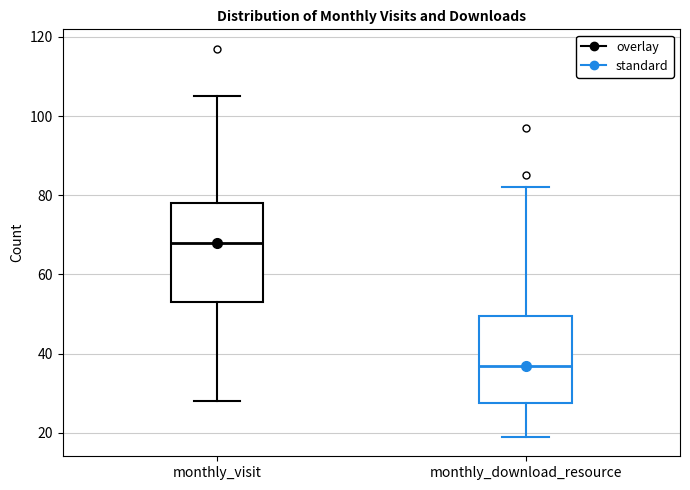

Comparing the boxes themselves (not the whiskers), which one is the tallest?

monthly_visit